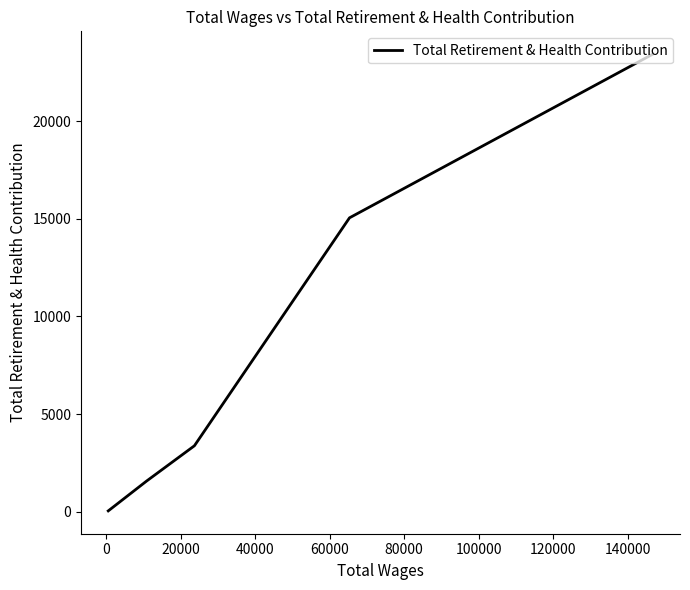

How many values are below 3380?

2